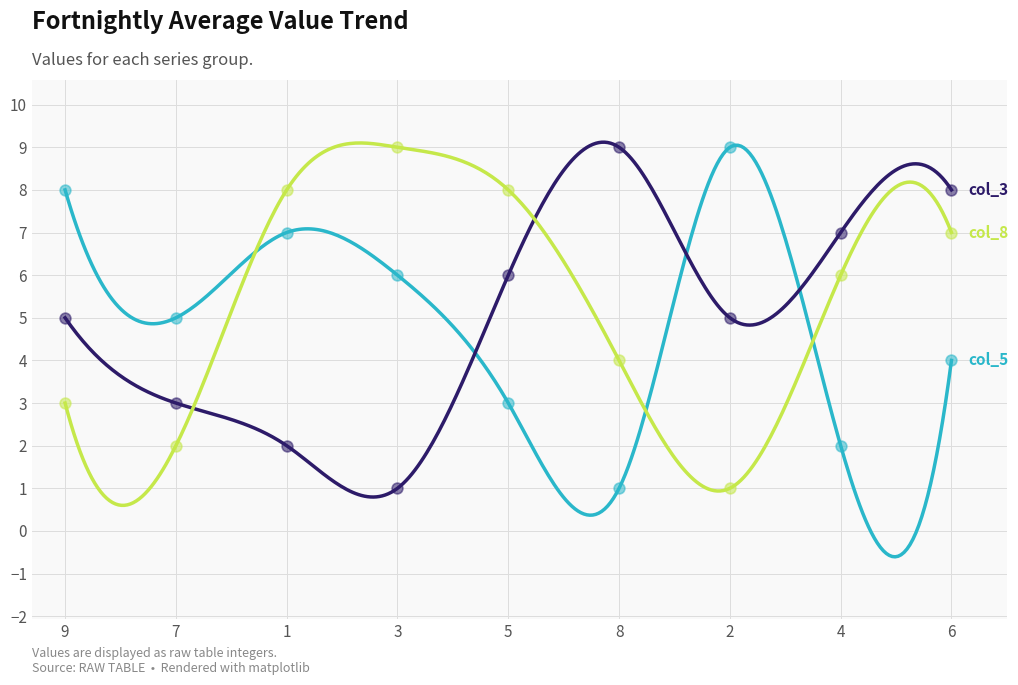

Which series contains the lowest Y value?

col_5